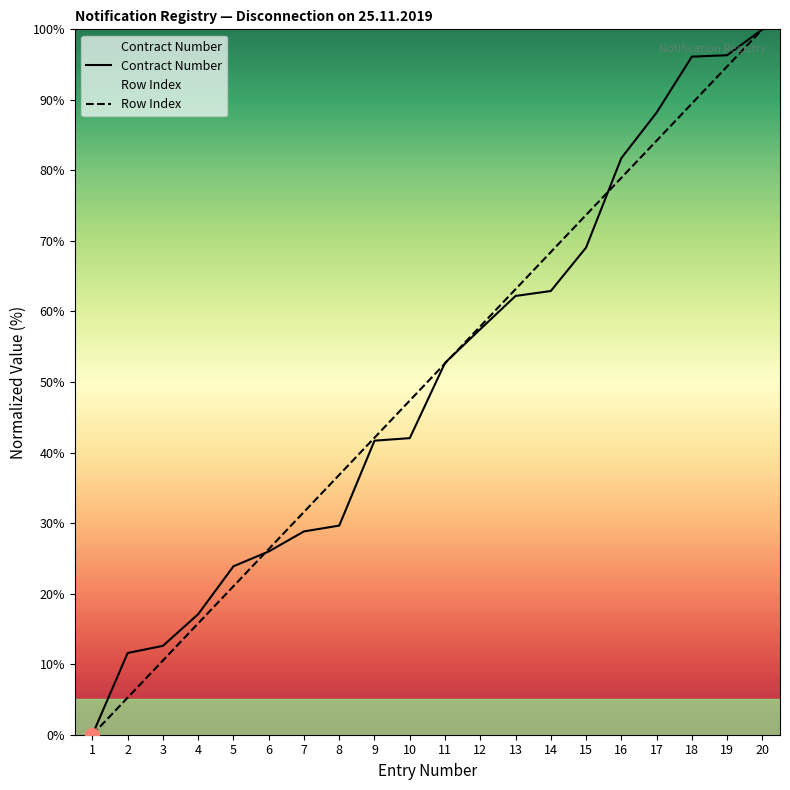

Is it true that Row Index equals 52.6 at 11?

True